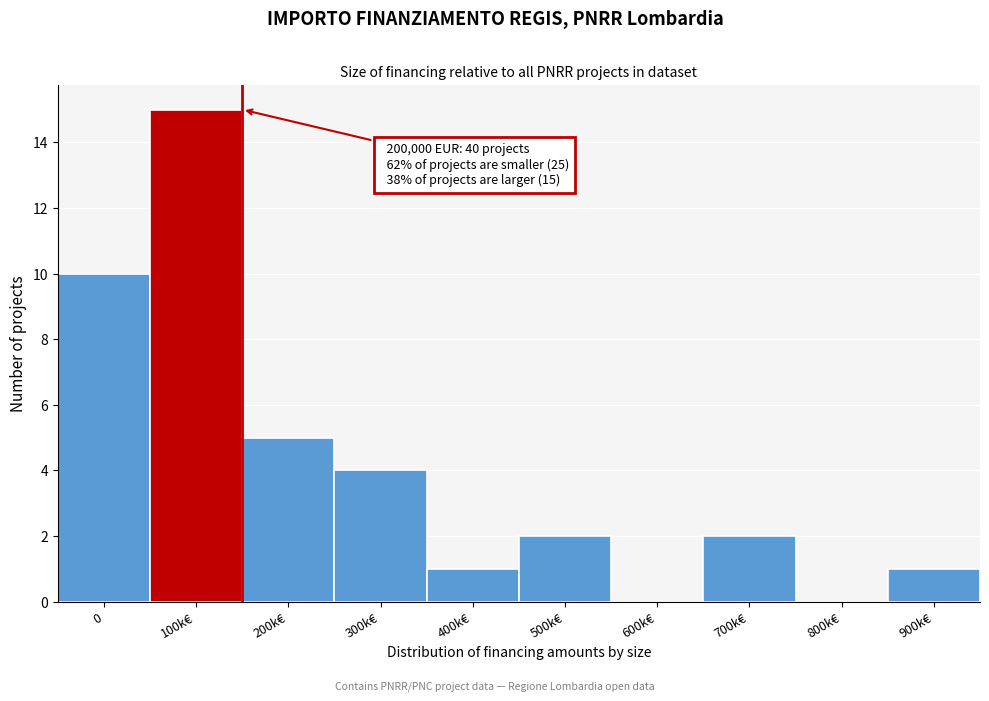

Reading left to right, what are all the values shown in this chart?

0=10	100k€=15	200k€=5	300k€=4	400k€=1	500k€=2	600k€=0	700k€=2	800k€=0	900k€=1